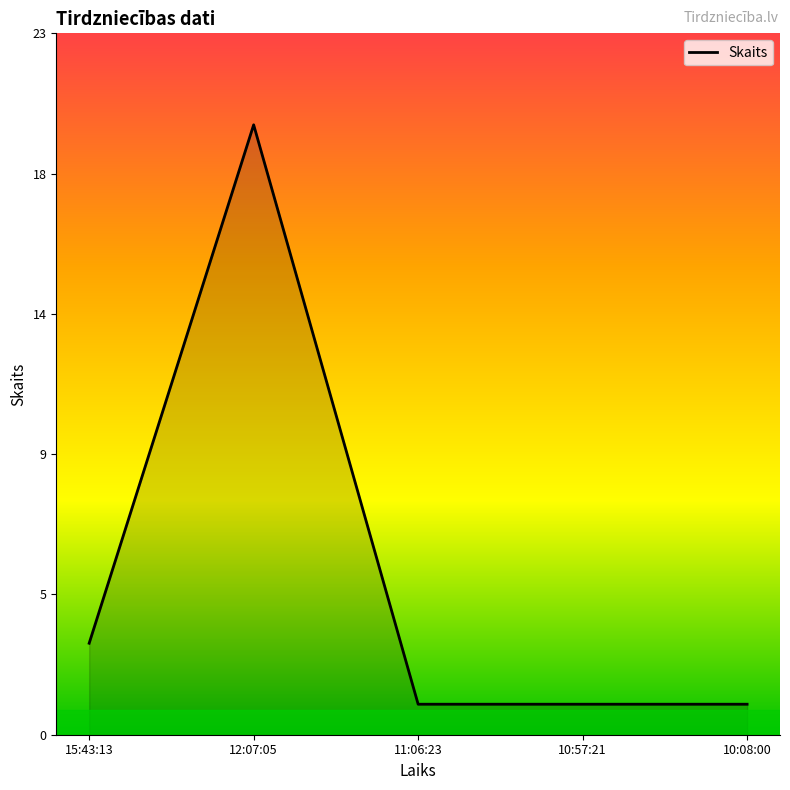

What is the value of the 2nd point from the left?

20